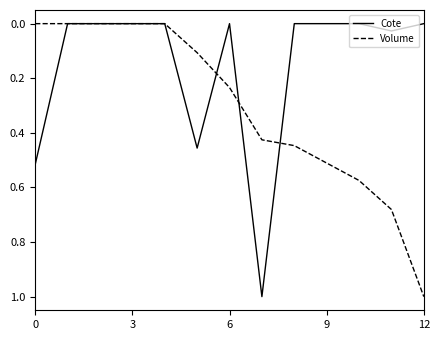

What is the highest value of the Cote series?

1.0